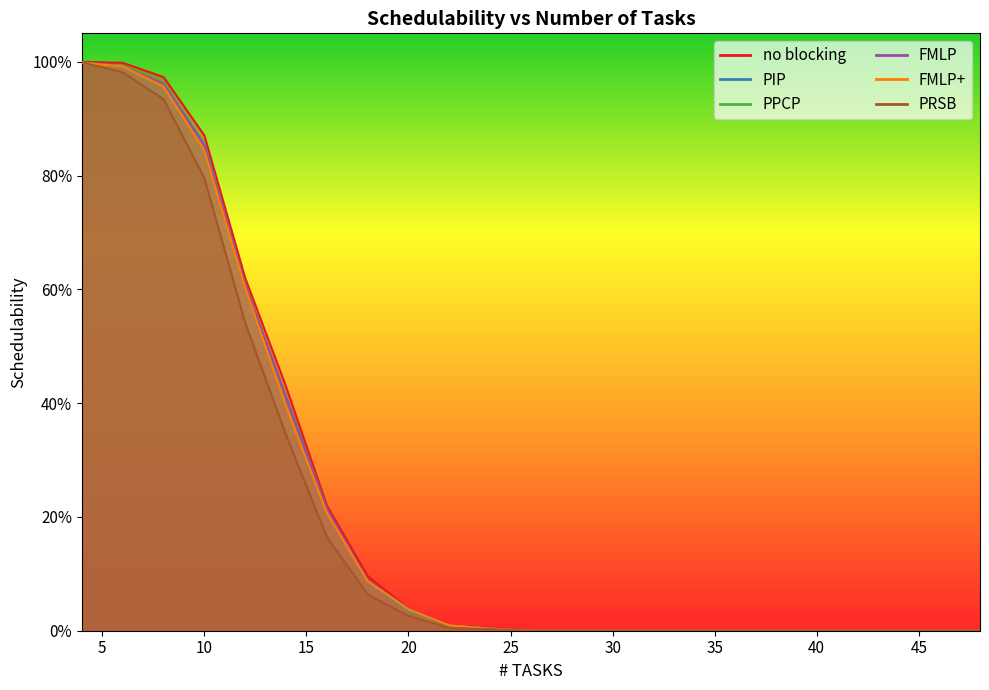

What is the average value of the FMLP+ series?

0.2